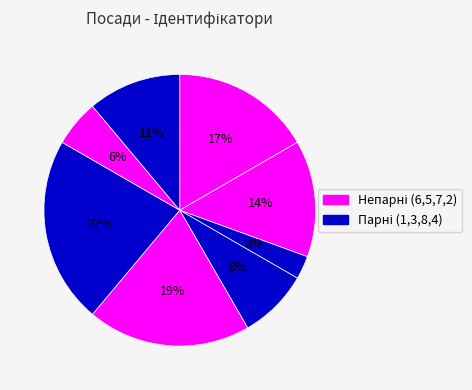

Count the number of slices in the pie.

8